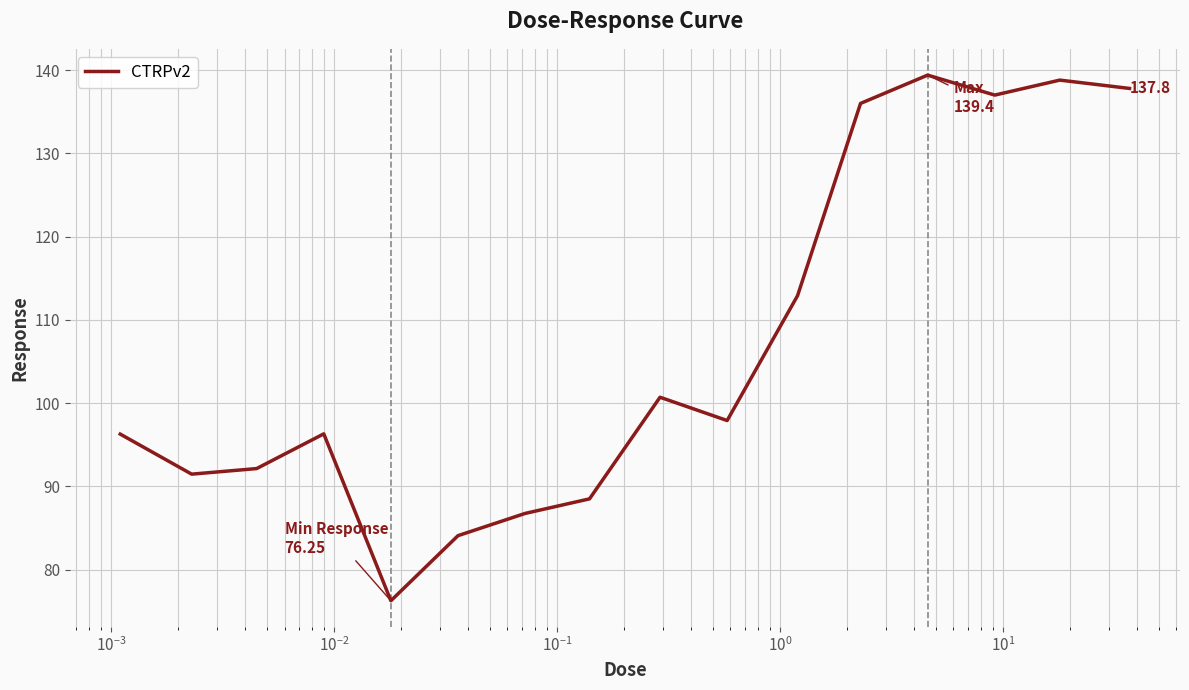

What is the maximum value shown in the chart?

139.4